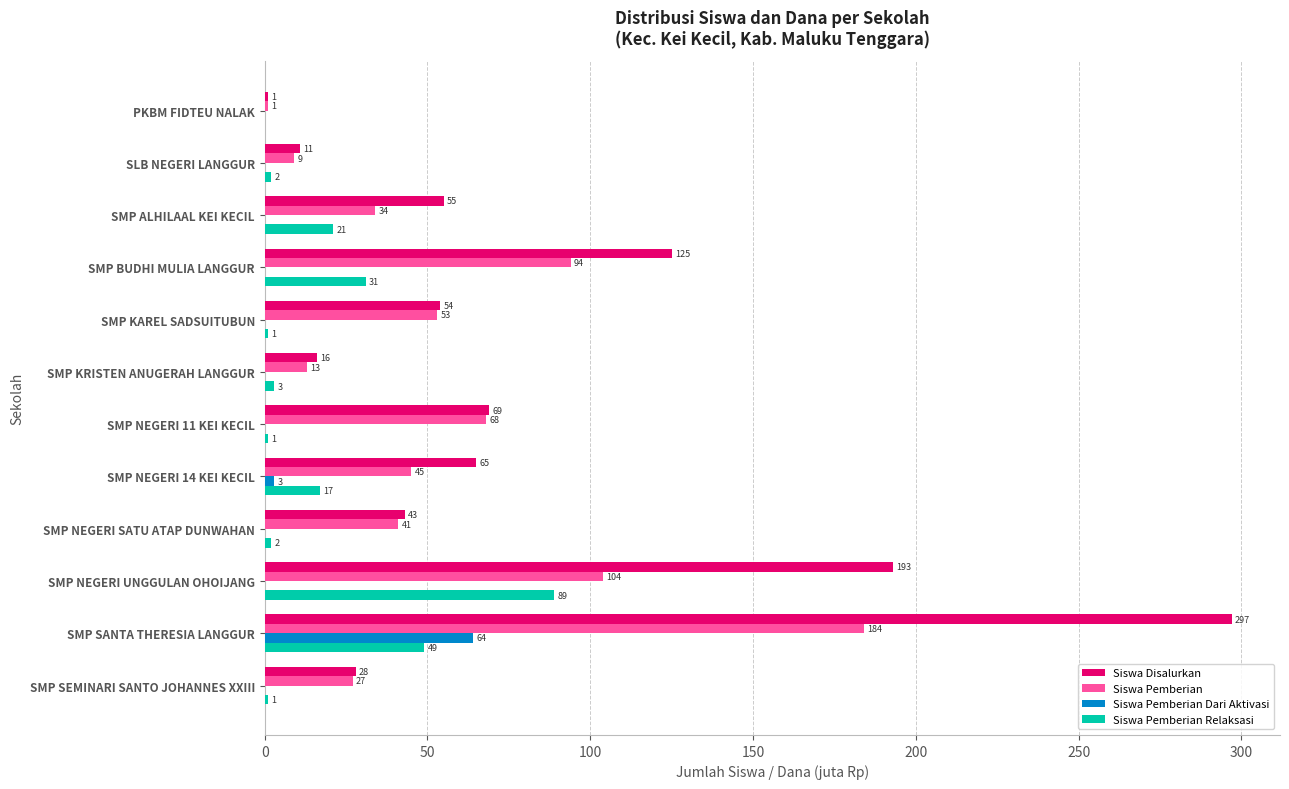

True or false: Siswa Pemberian Dari Aktivasi has a value of 0 at PKBM FIDTEU NALAK.

True